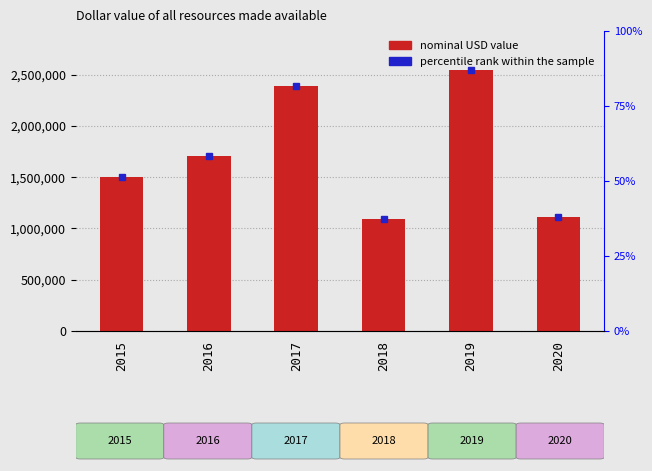

Where is the data nearest to the value 1817807?

2016